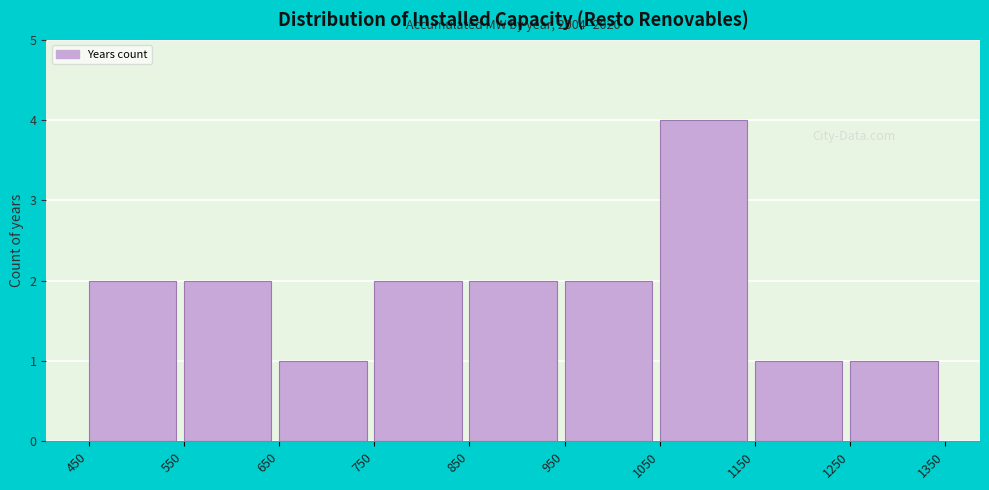

Which range on the x-axis has the tallest bar?

1050 to 1150